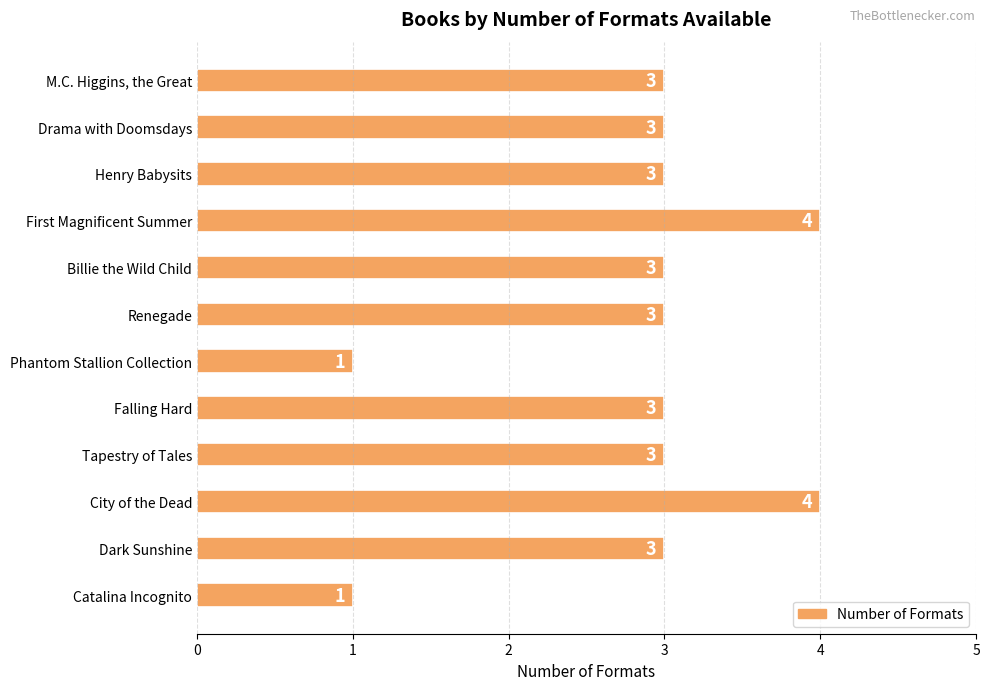

What is the change in value from Phantom Stallion Collection to Dark Sunshine?

+2